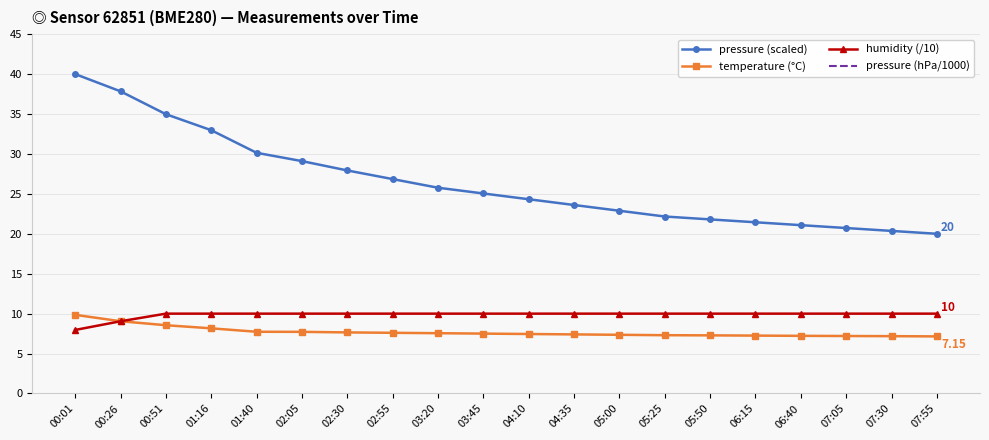

Which category has the highest value across all series?

00:01